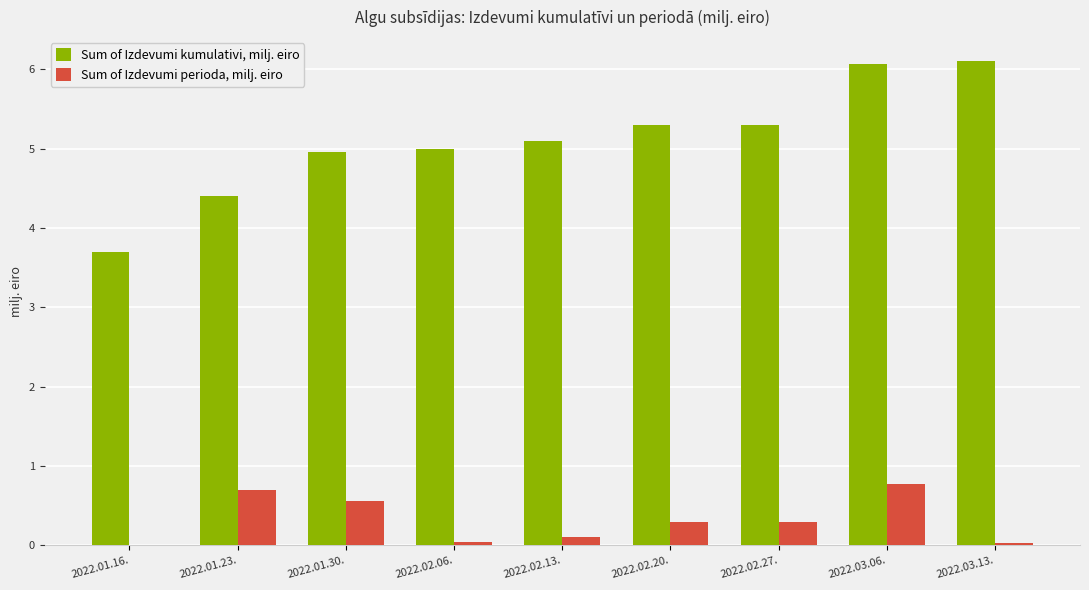

Which series has the largest total across all categories?

Sum of Izdevumi kumulativi, milj. eiro